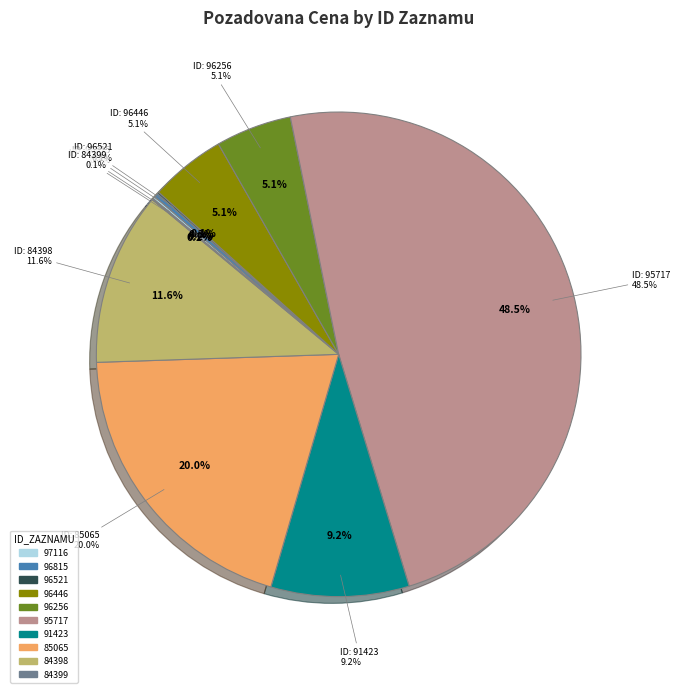

Does 97116 account for over 50% of the chart?

No